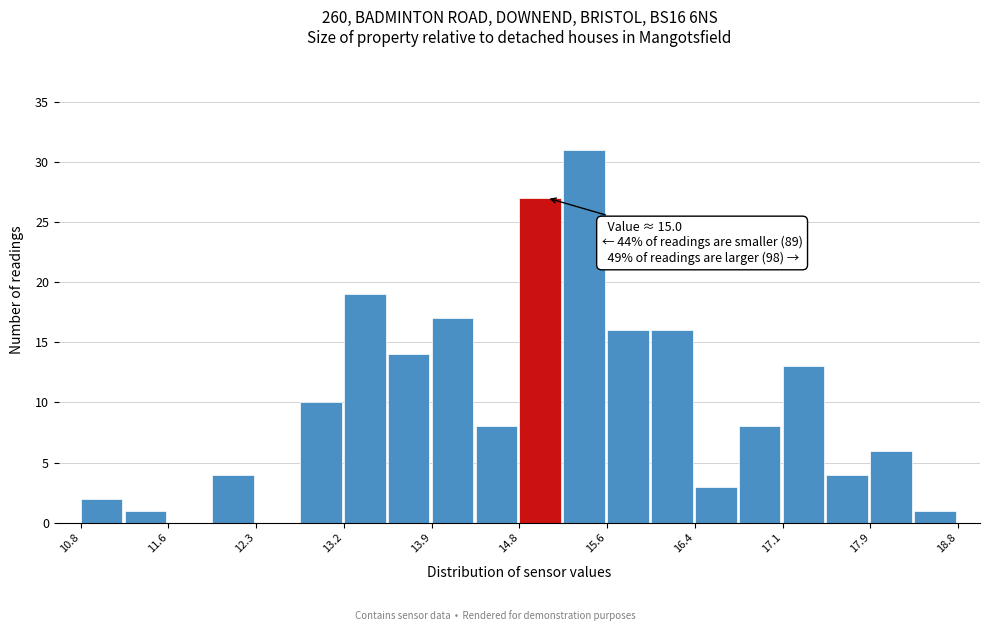

Over which range of the x-axis is the bar tallest?

15.15 to 15.55